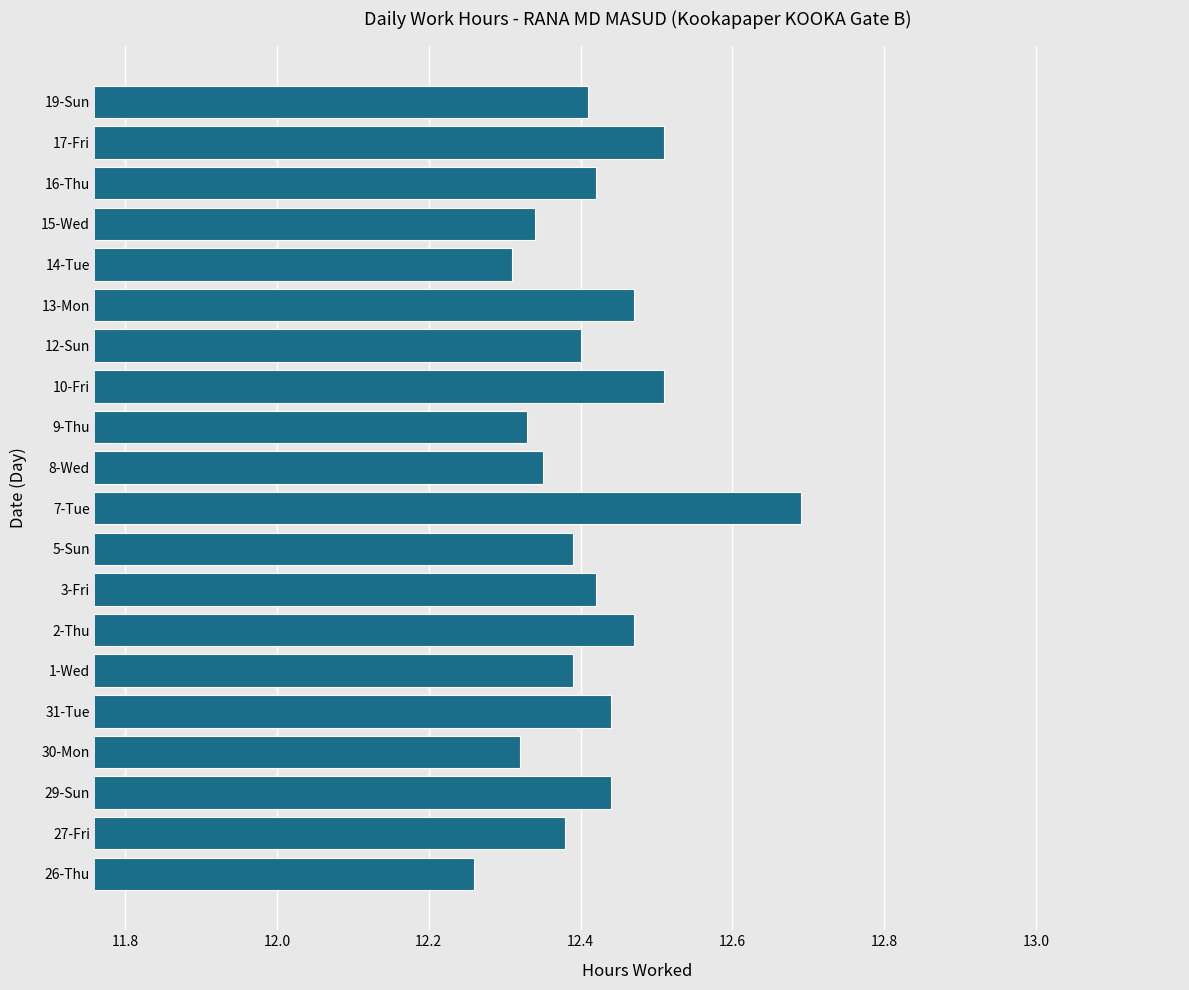

The chart shows a value of 18.9 at 17-Fri. True or false?

False